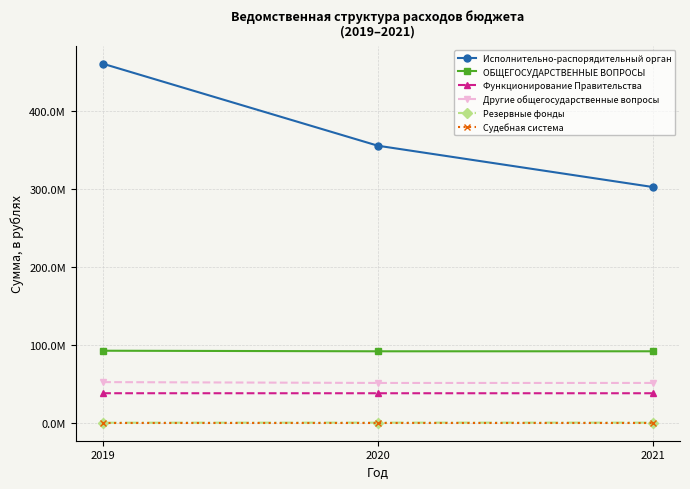

True or false: Судебная система has a value of 1361 at 2020.

False